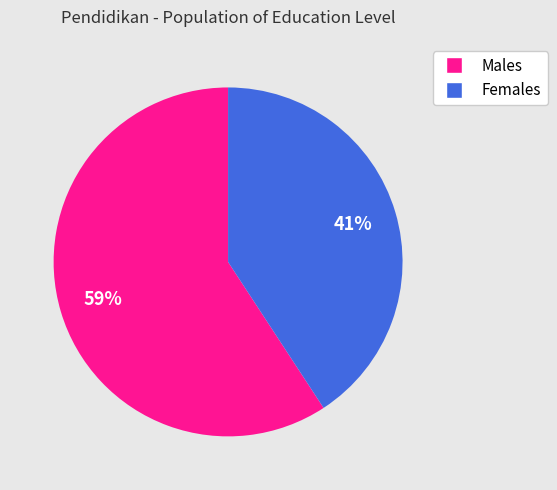

Is there any slice that represents more than half of the pie?

Yes